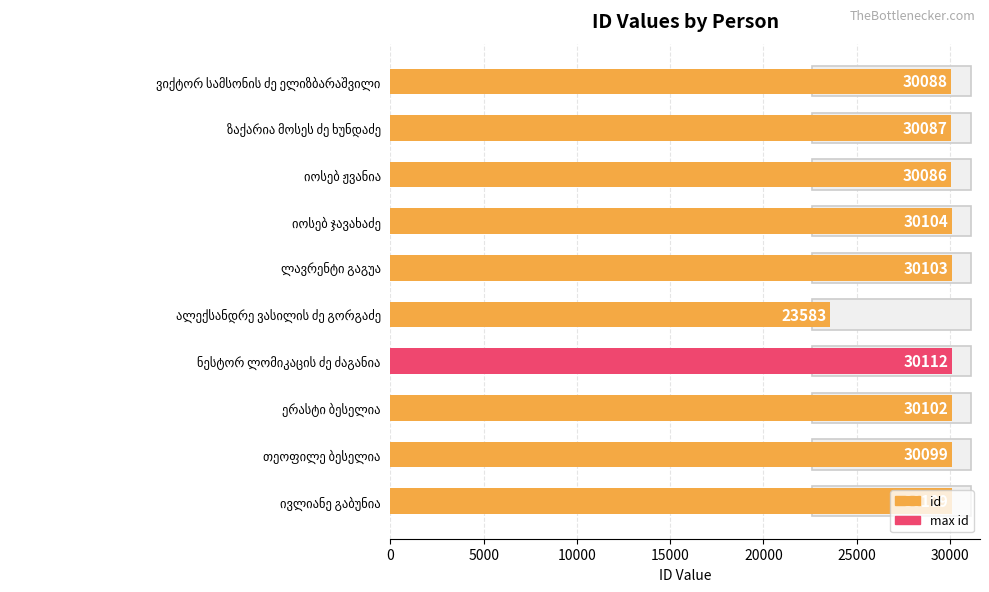

What is the difference between the maximum and minimum values?

6529